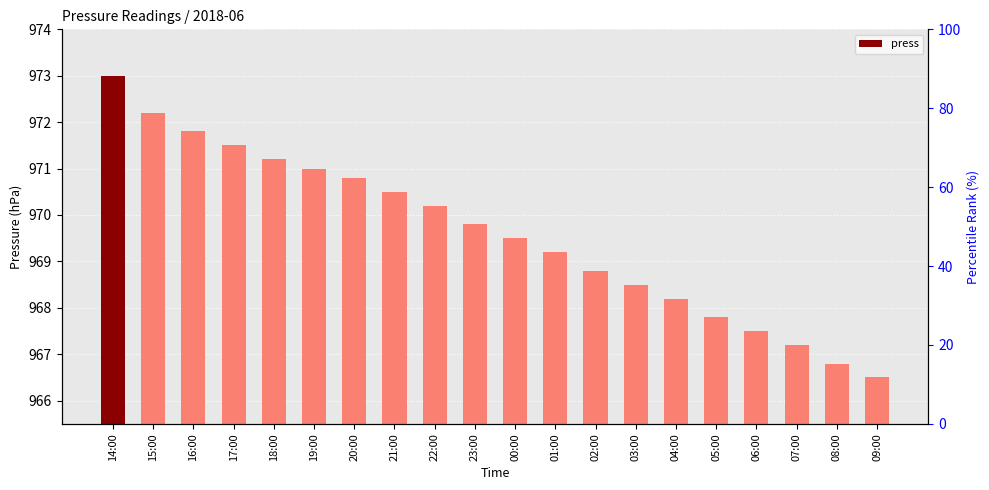

The value at 15:00 is 972.2. True or false?

True